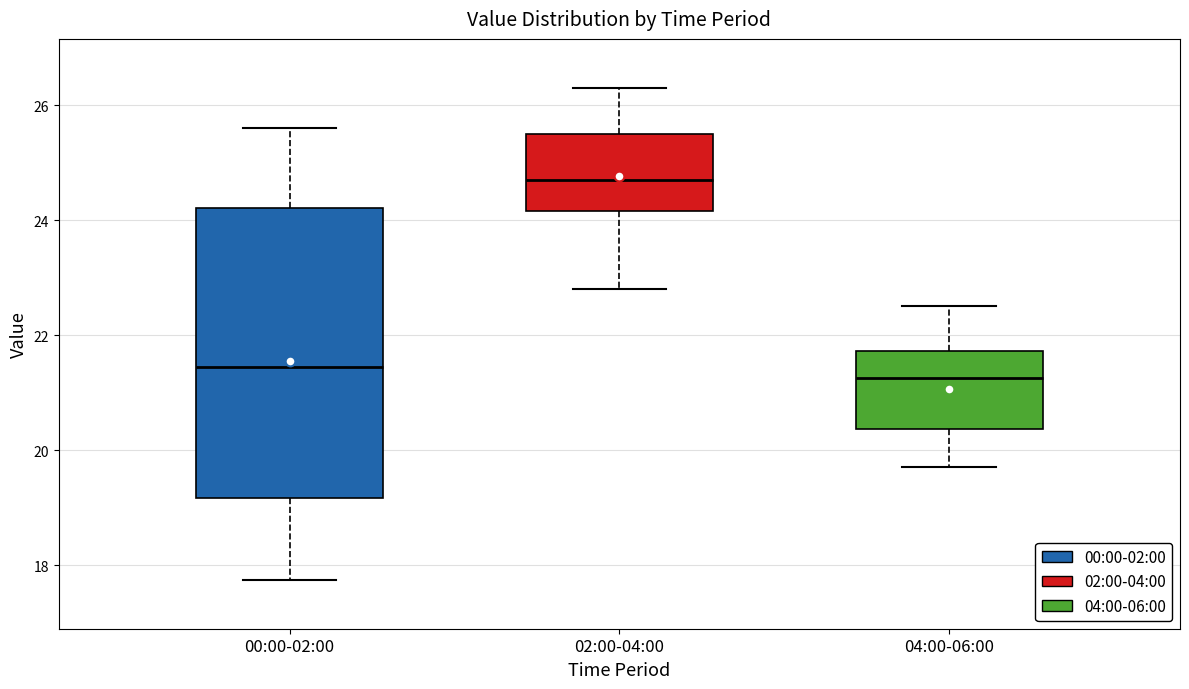

Comparing the boxes themselves (not the whiskers), which one is the tallest?

00:00-02:00